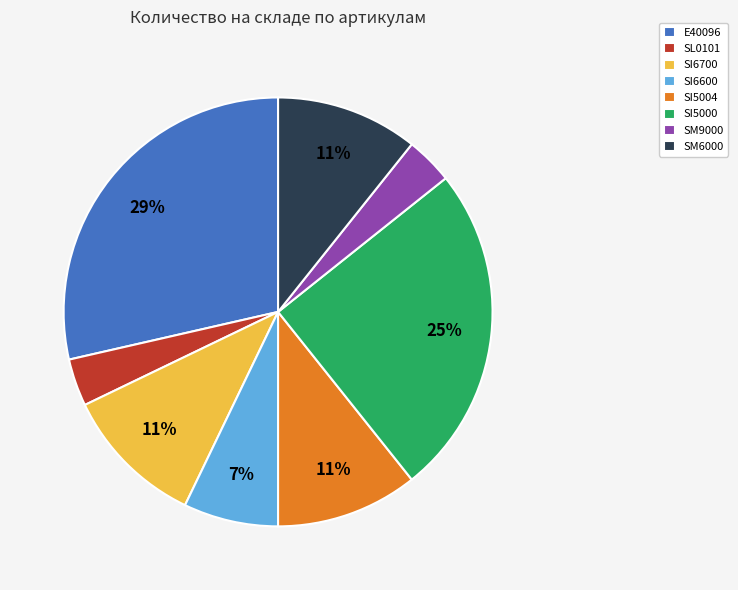

Is E40096 the majority of the pie?

No